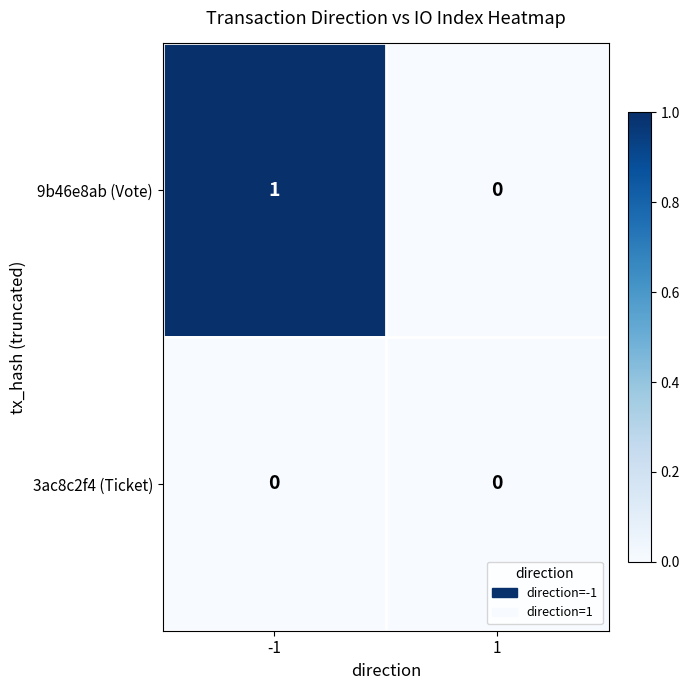

Rank the series by their average value, from highest to lowest.

9b46e8ab (Vote), 3ac8c2f4 (Ticket)